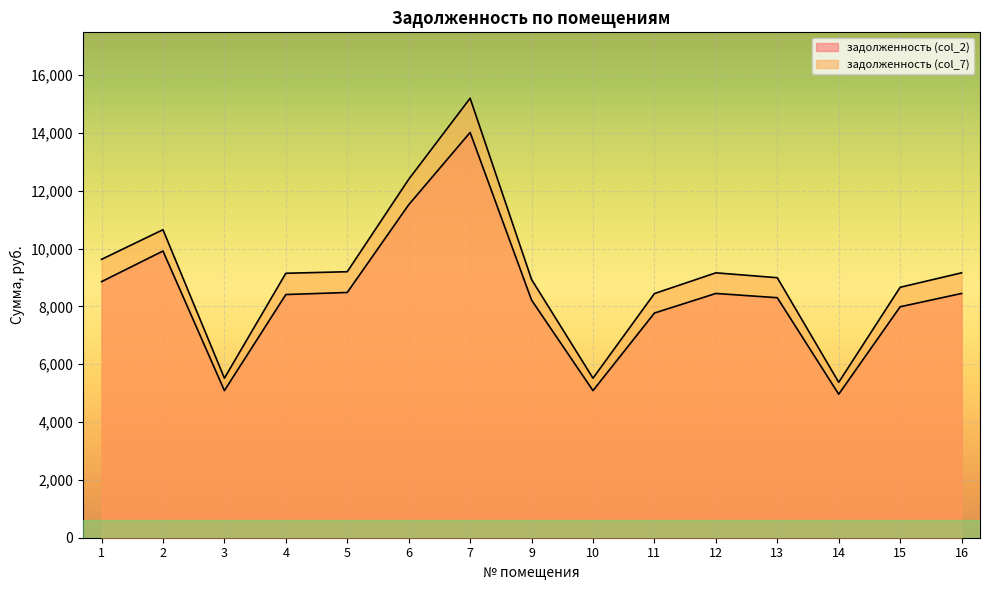

At which label is задолженность (col_7) closest to 10286?

2